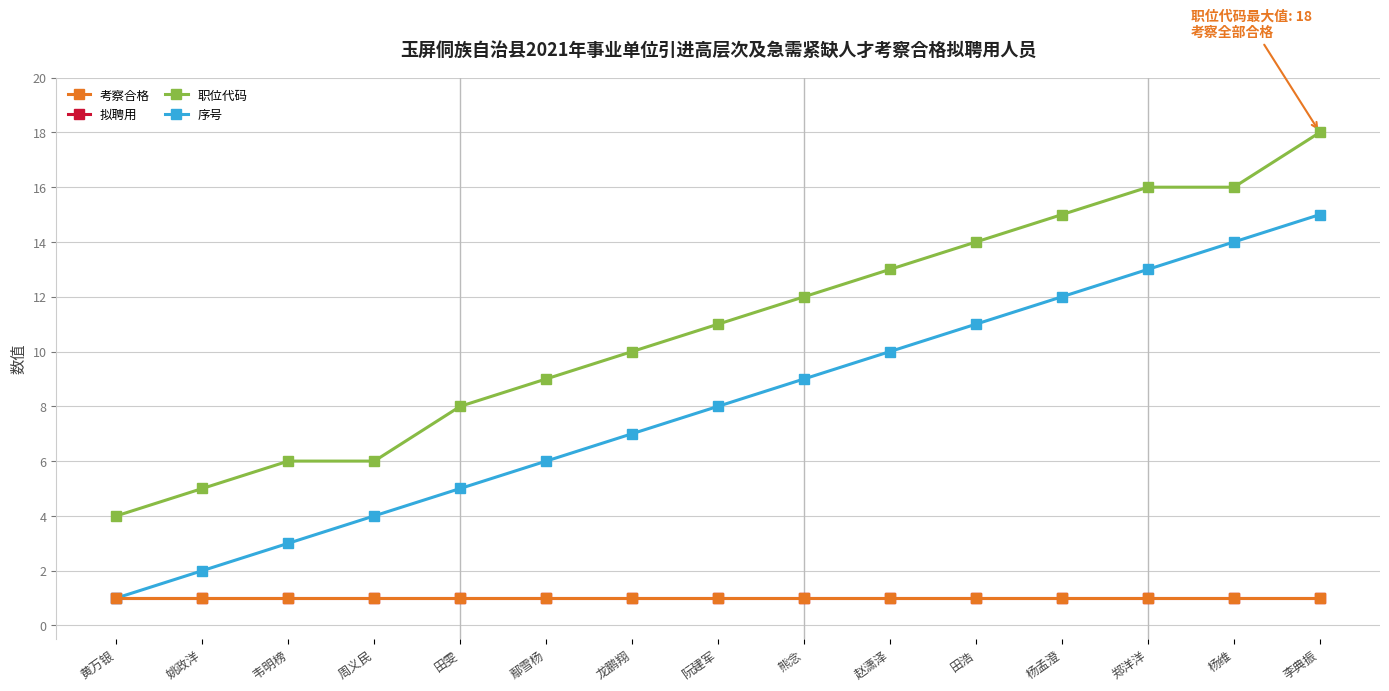

Is this an area chart (filled region under the line)?

No